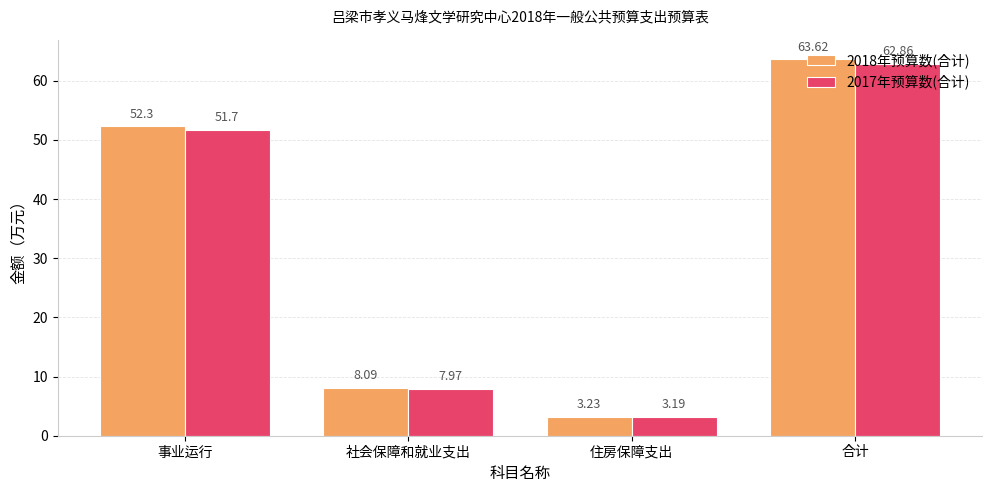

What is the label of the 1st bar from the right?

合计